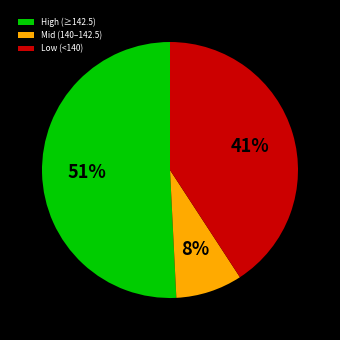

Does any single category account for the majority?

Yes